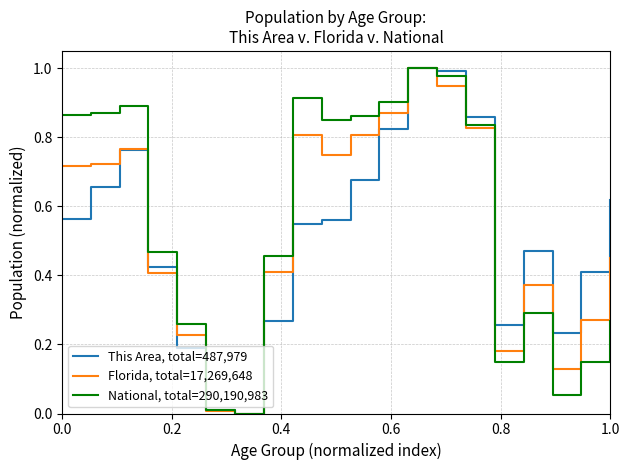

List the series in order of their overall mean, lowest first.

This Area, total=487,979, Florida, total=17,269,648, National, total=290,190,983